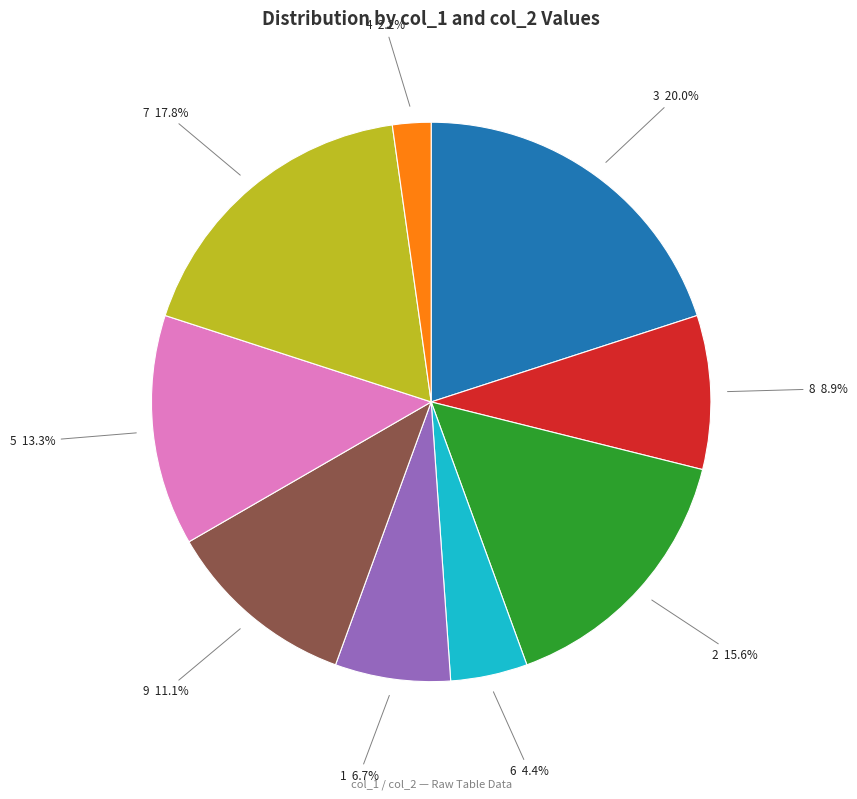

Does any single category account for the majority?

No